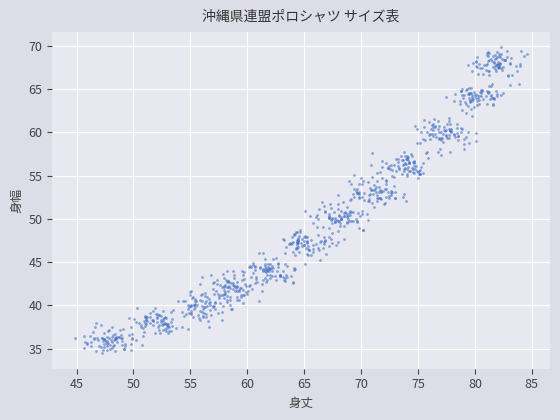

What is the range of X values (max minus min)?

39.7